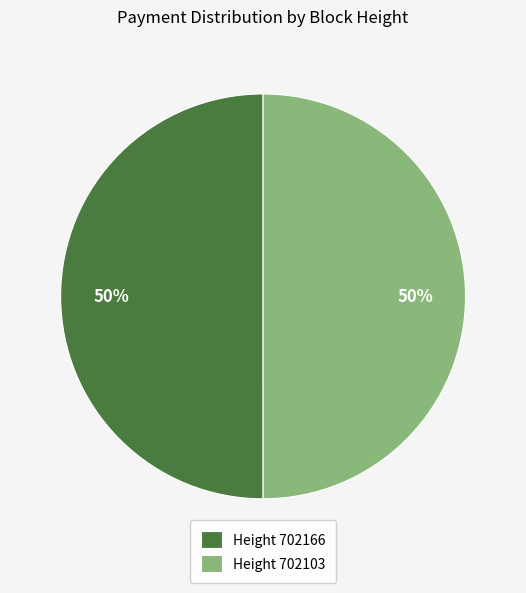

To the nearest percent, what portion does Height 702166 represent?

50%